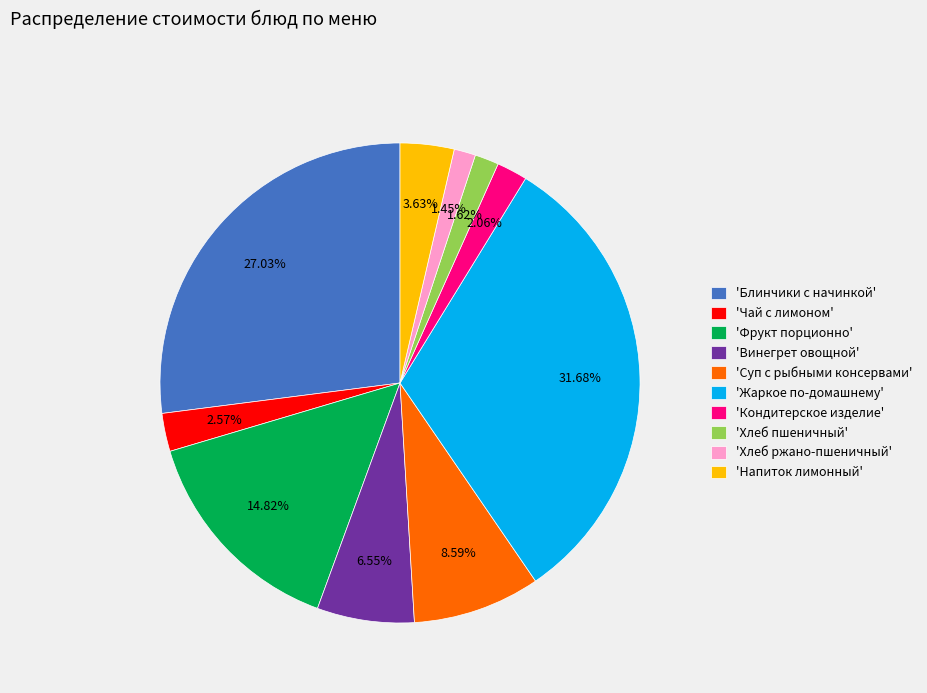

Which has a higher value, 'Суп с рыбными консервами' or 'Кондитерское изделие'?

'Суп с рыбными консервами'